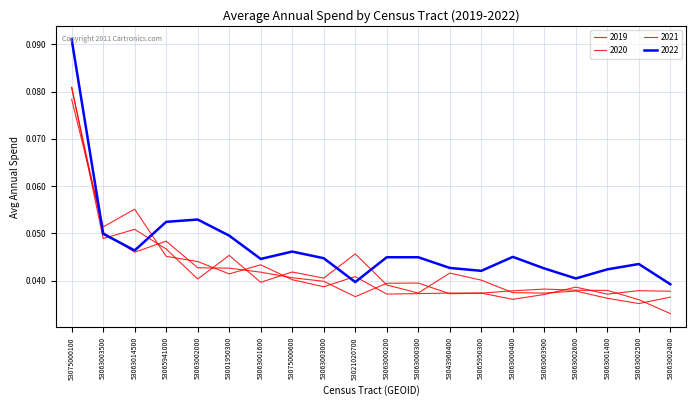

Read the 2019 value at 53063014500.

0.1